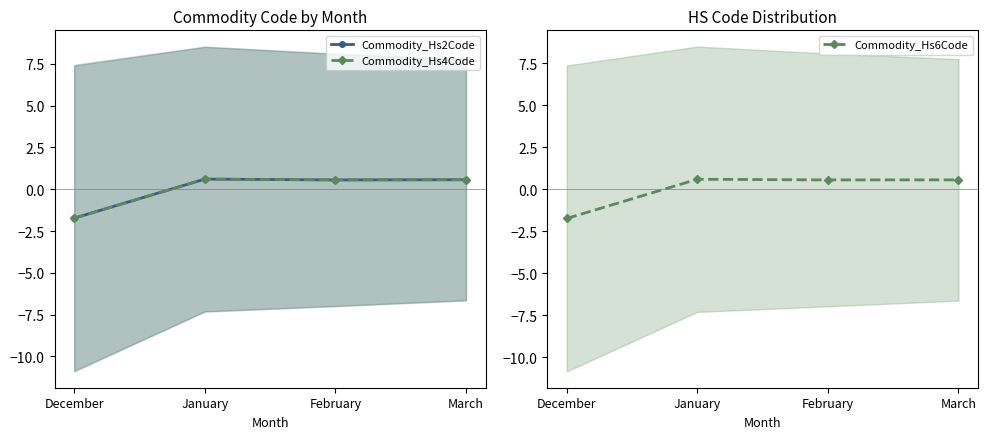

Which series ends up on top after the final intersection of Commodity_Hs4Code and Commodity_Hs2Code?

Commodity_Hs2Code